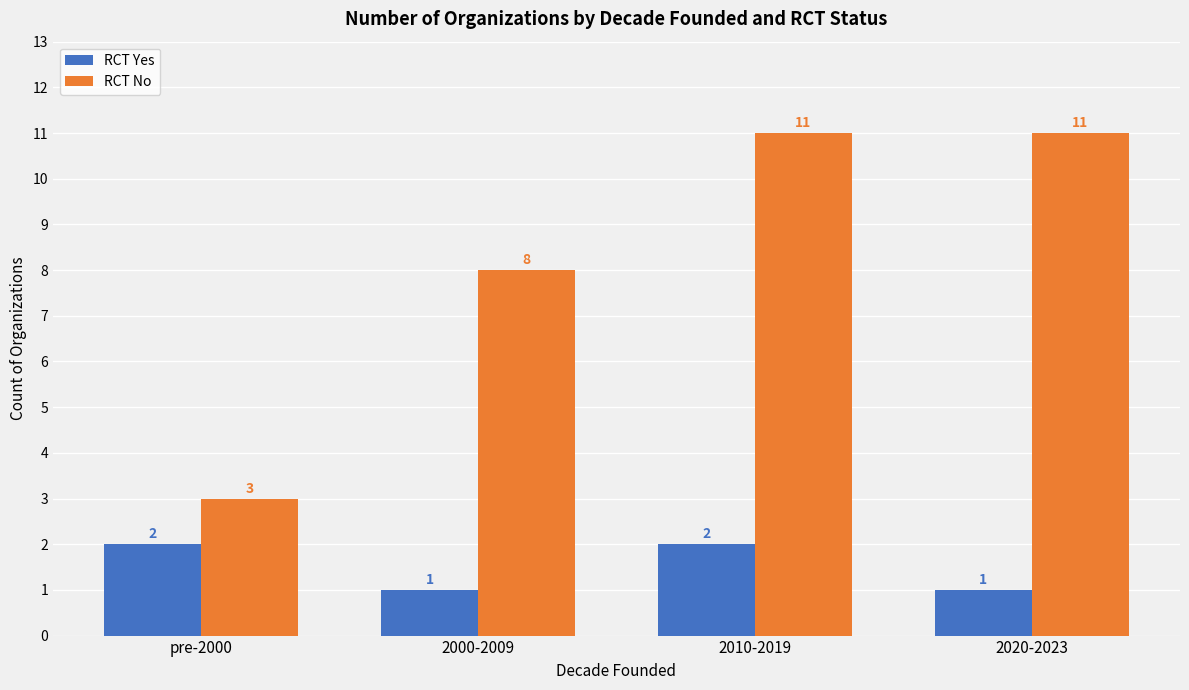

What is the difference between the second highest and second lowest values in the RCT No series?

3